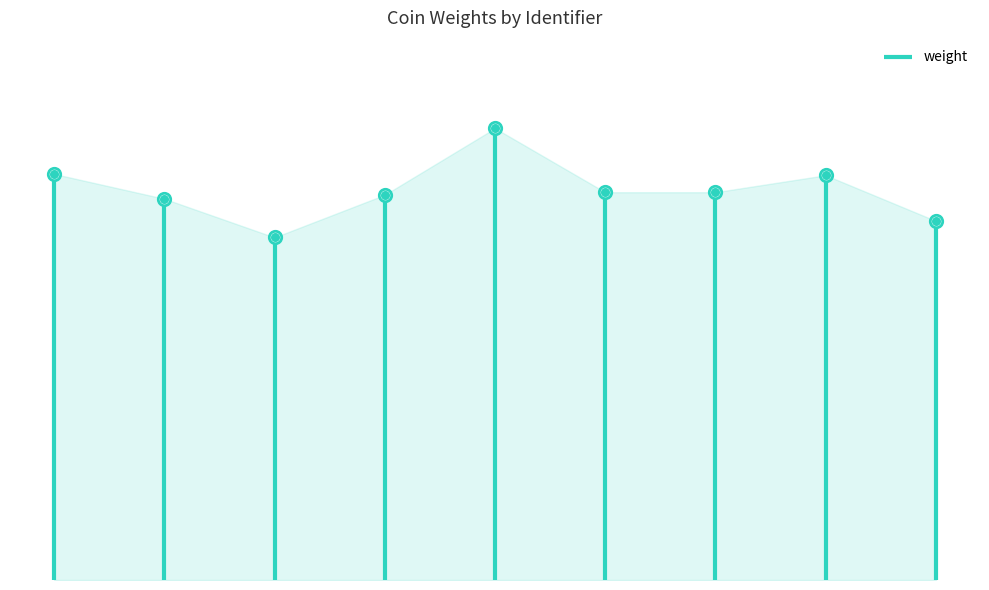

Between R.14131 and 185997, which is larger?

R.14131